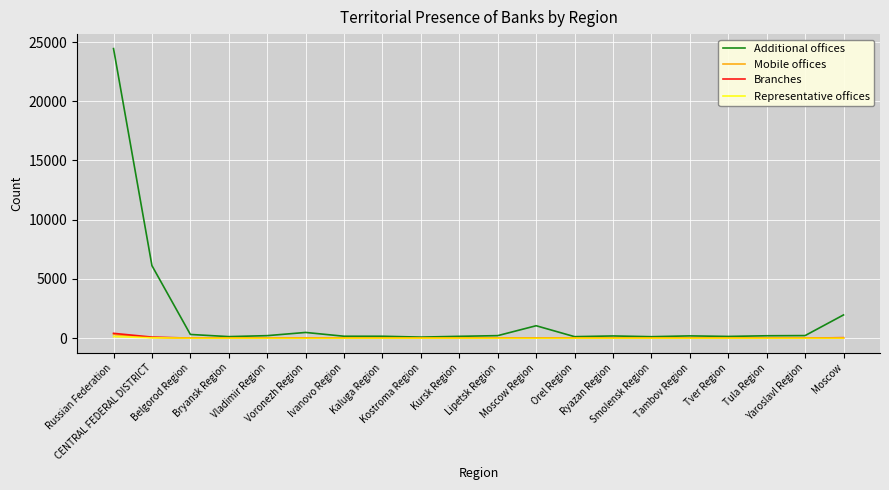

Which series has the widest spread of values?

Additional offices